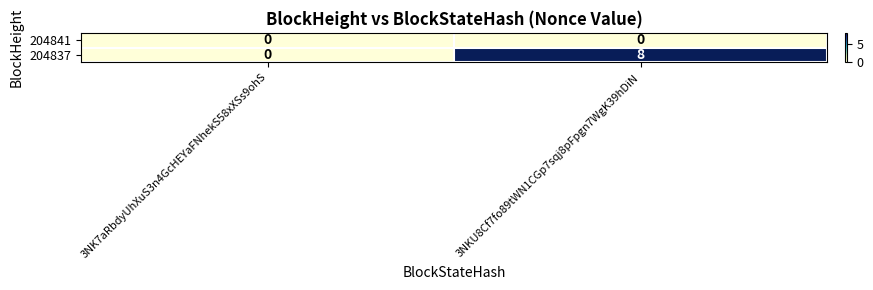

What is the difference between the 204837 values at 3NK7aRbdyUhXuS3n4GcHEYaFNhekS58xXSs9ohS and 3NKU8Cf7fo89tWN1CGp7sqj8pFpgn7WgK39hDiN?

8